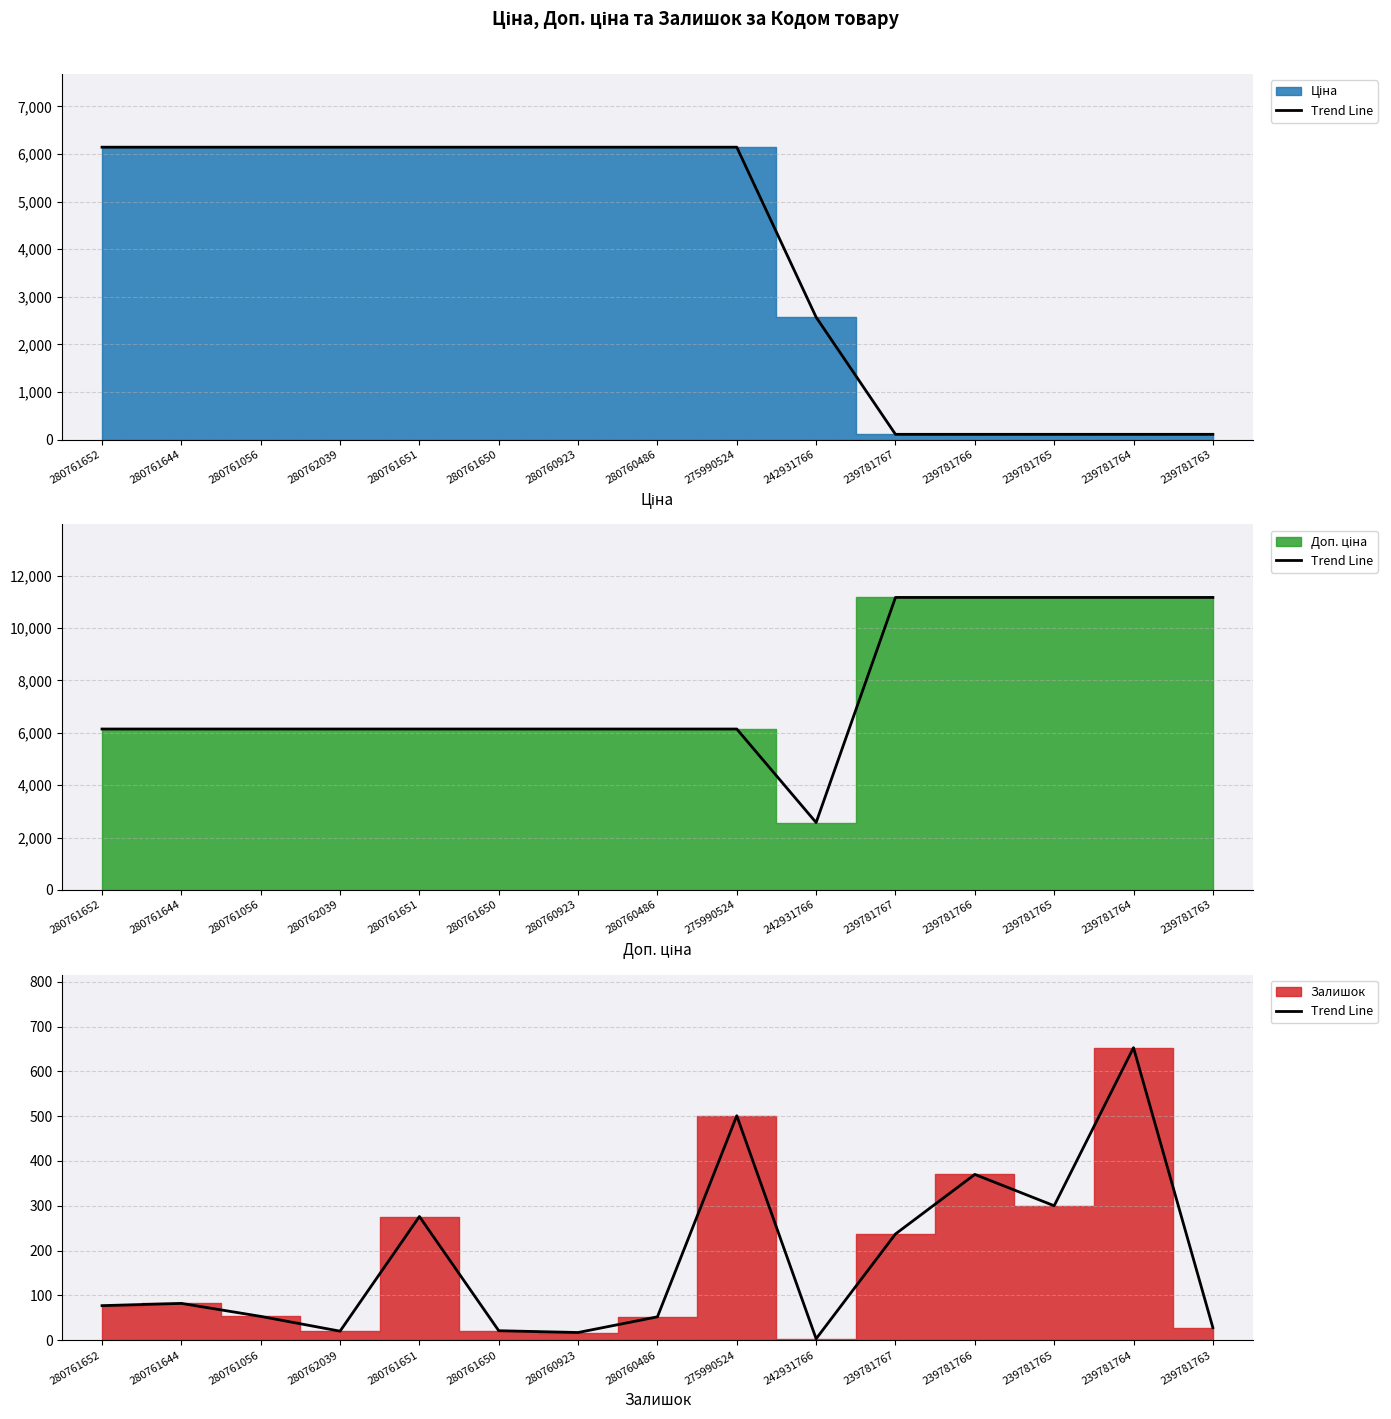

Count the number of values greater than 77.

7